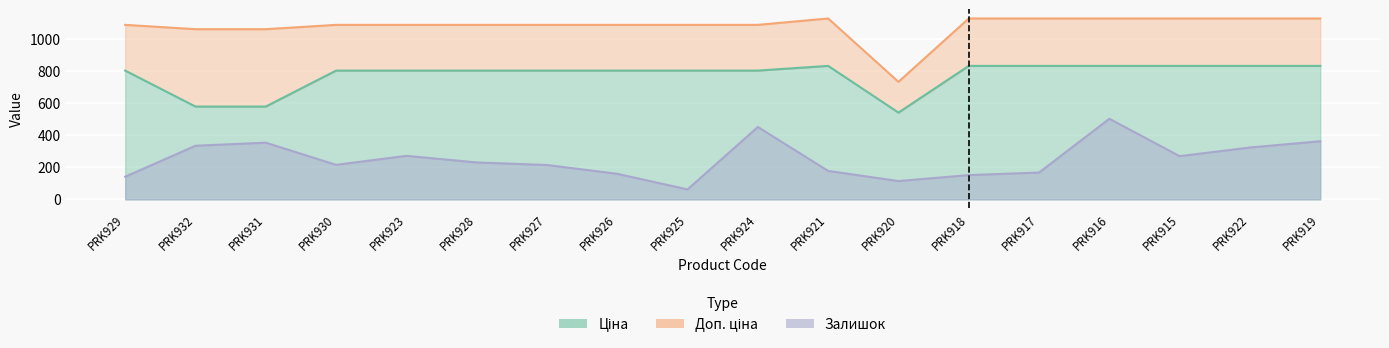

Between PRK921 and PRK915, which series saw the biggest shift?

Залишок